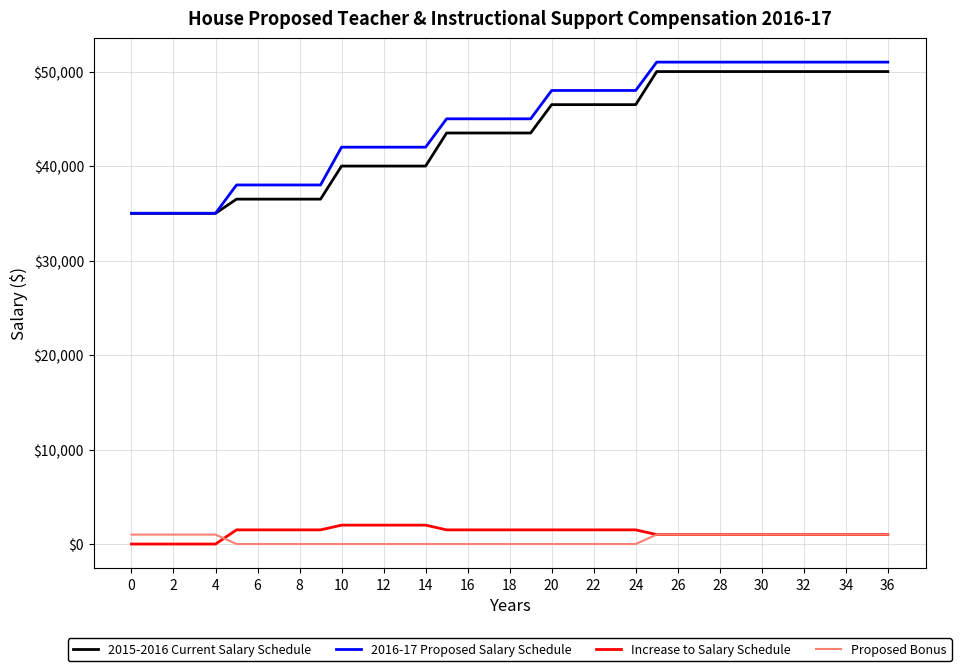

List the series in order of their peak value, lowest first.

Proposed Bonus, Increase to Salary Schedule, 2015-2016 Current Salary Schedule, 2016-17 Proposed Salary Schedule